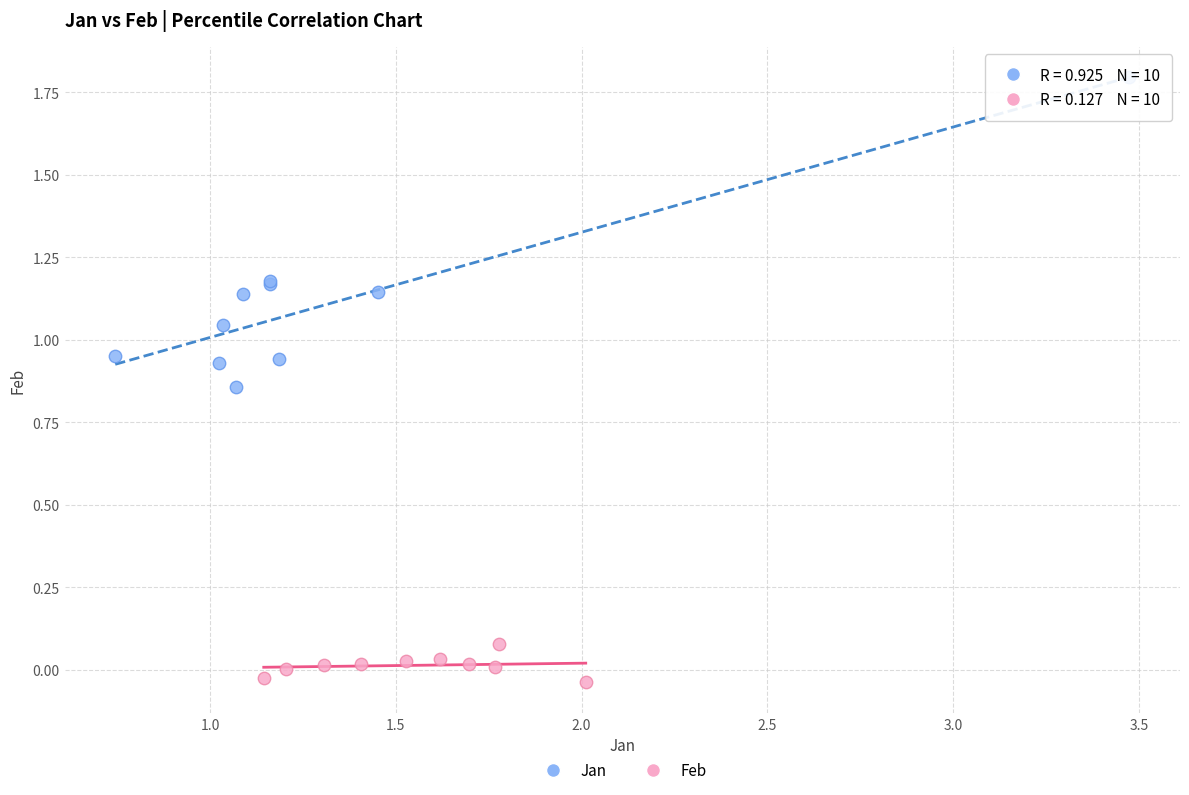

Which series reaches the maximum Y coordinate?

Jan